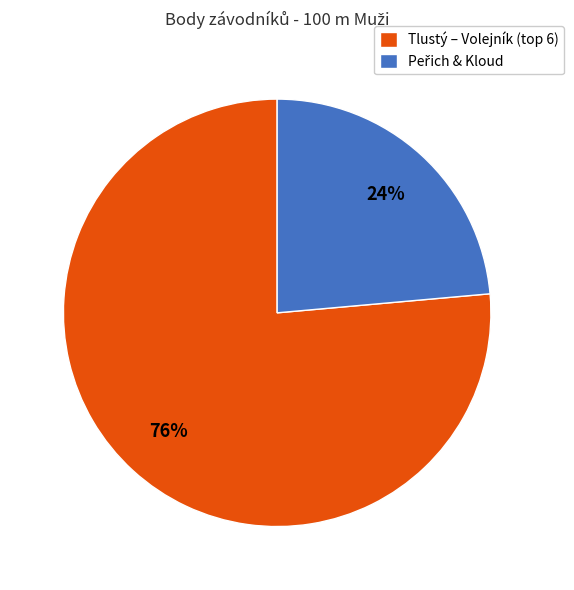

What is the largest slice in the pie chart?

Tlustý – Volejník (top 6)